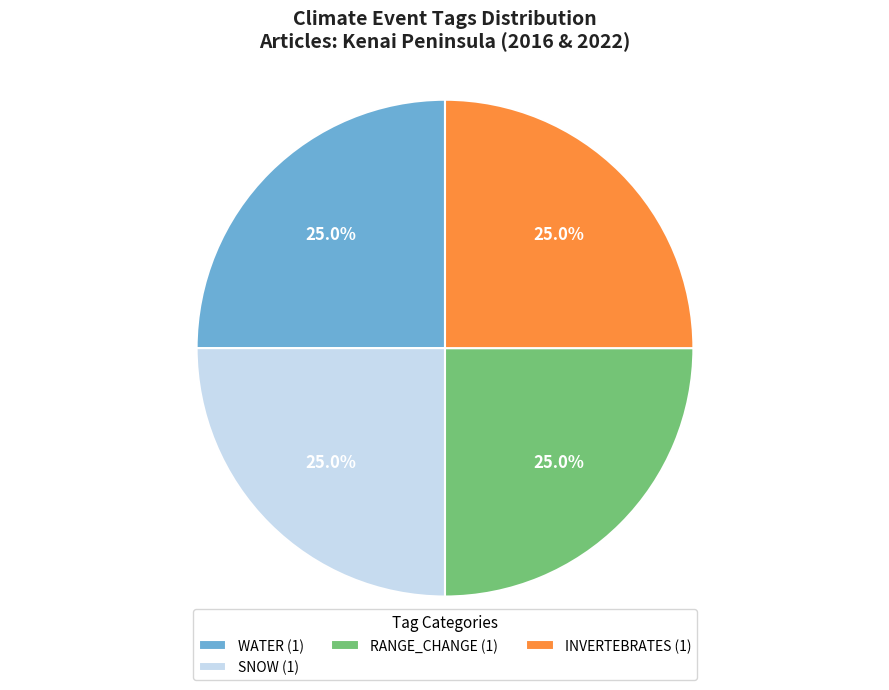

How many slices are in this pie chart?

4